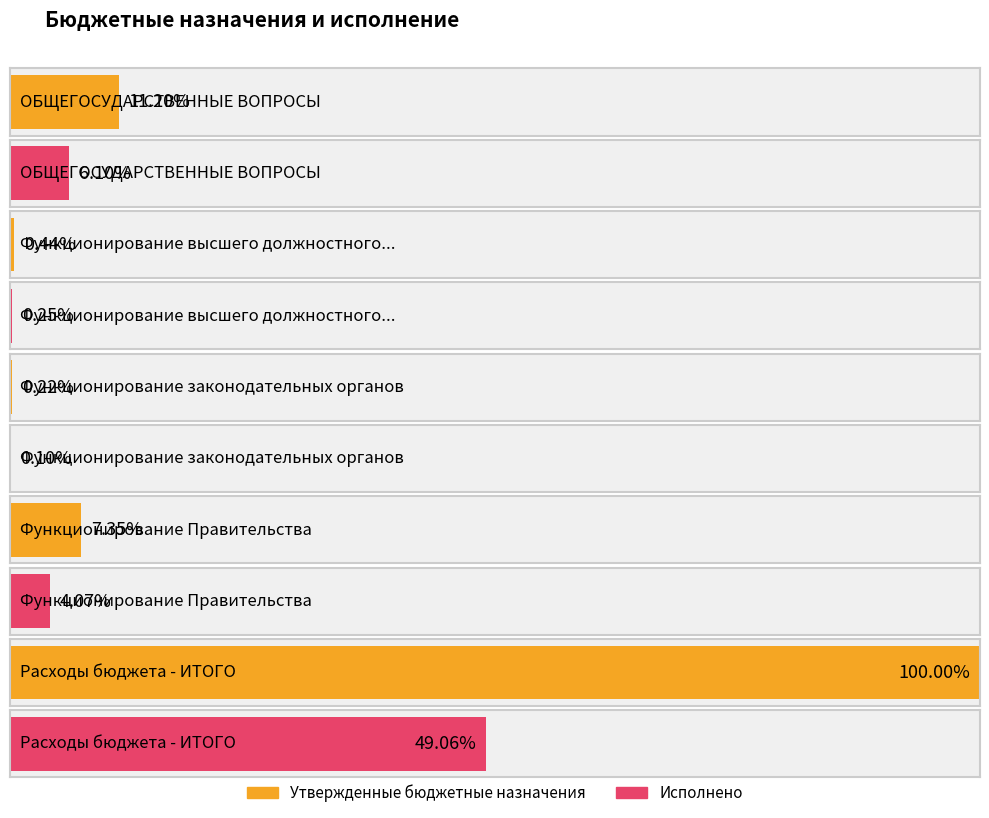

What is the sum of the Утвержденные бюджетные назначения values at ОБЩЕГОСУДАРСТВЕННЫЕ ВОПРОСЫ and Функционирование Правительства?

25295009.0